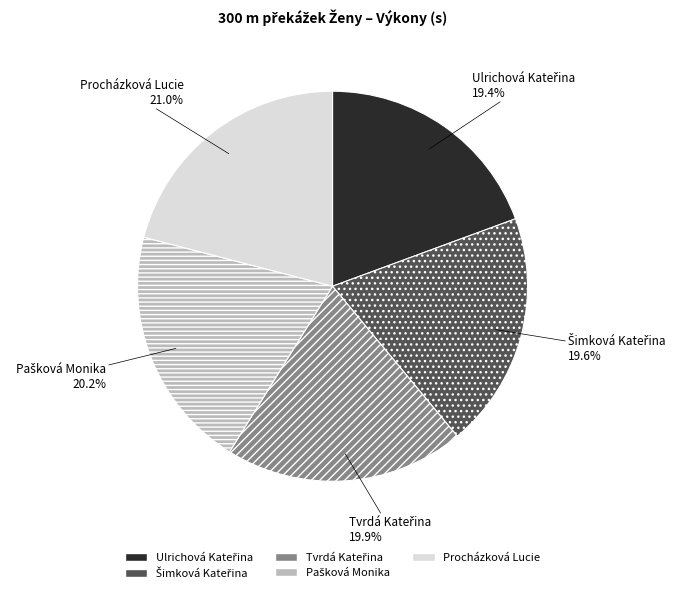

Is there a majority slice in this chart?

No